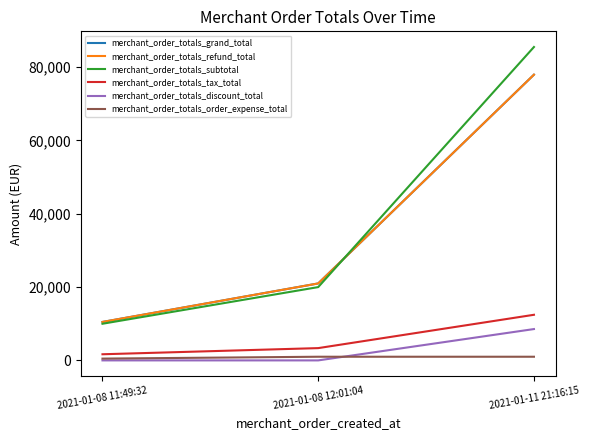

Is this an area chart (filled region under the line)?

No